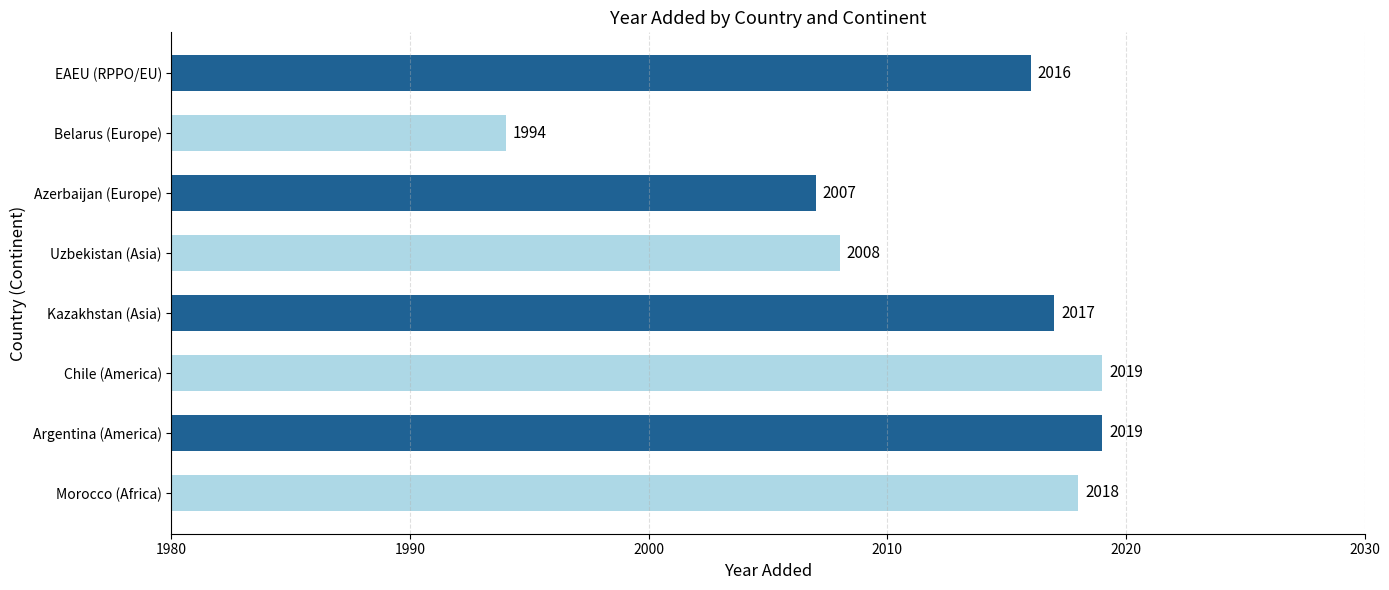

What is the maximum value shown in the chart?

2019